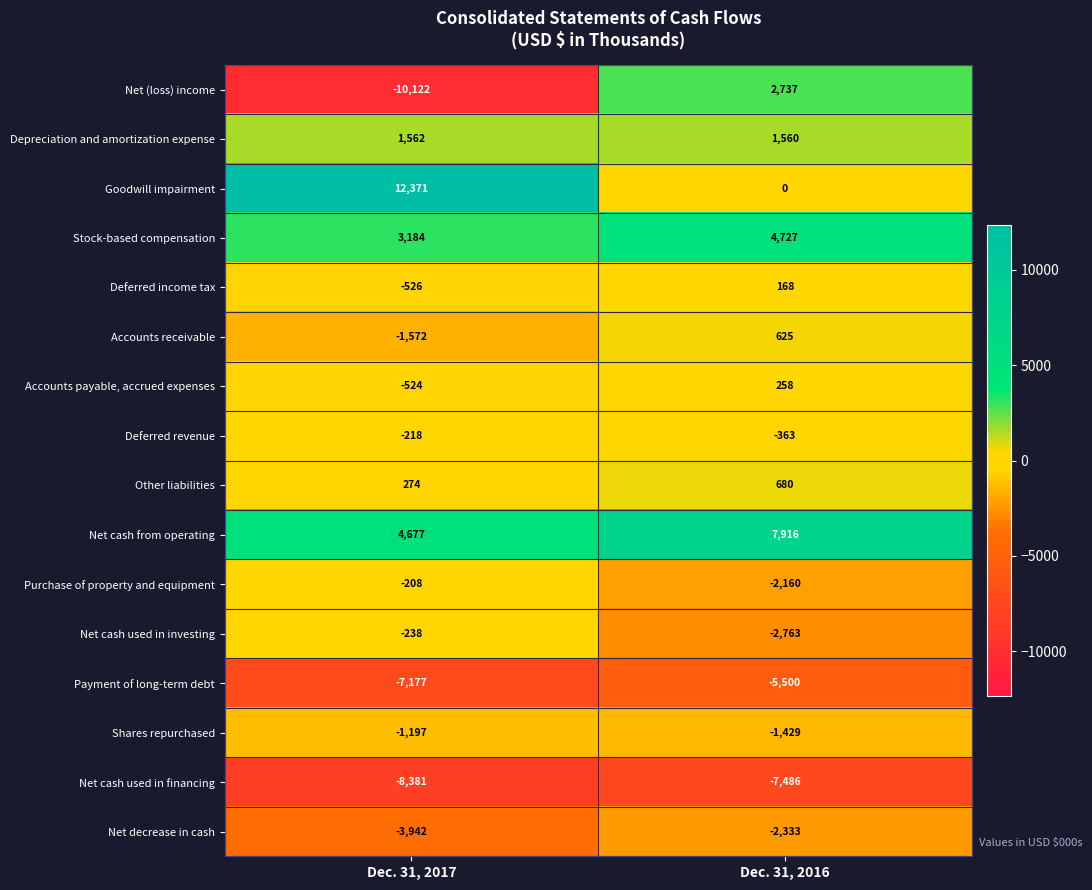

What is the minimum value shown in the chart?

-10122